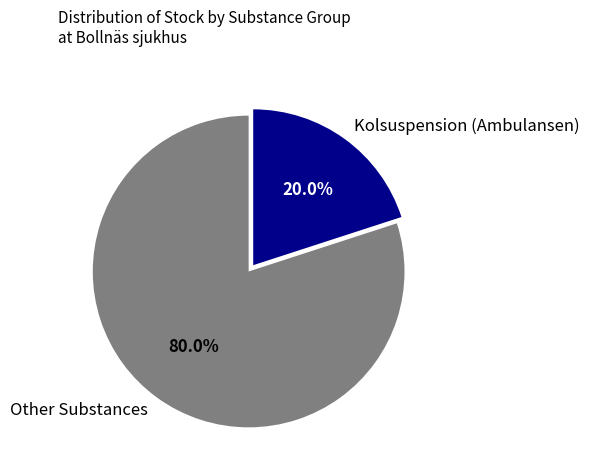

Approximately how many times larger is the value at Other Substances compared to Kolsuspension (Ambulansen)?

4.0